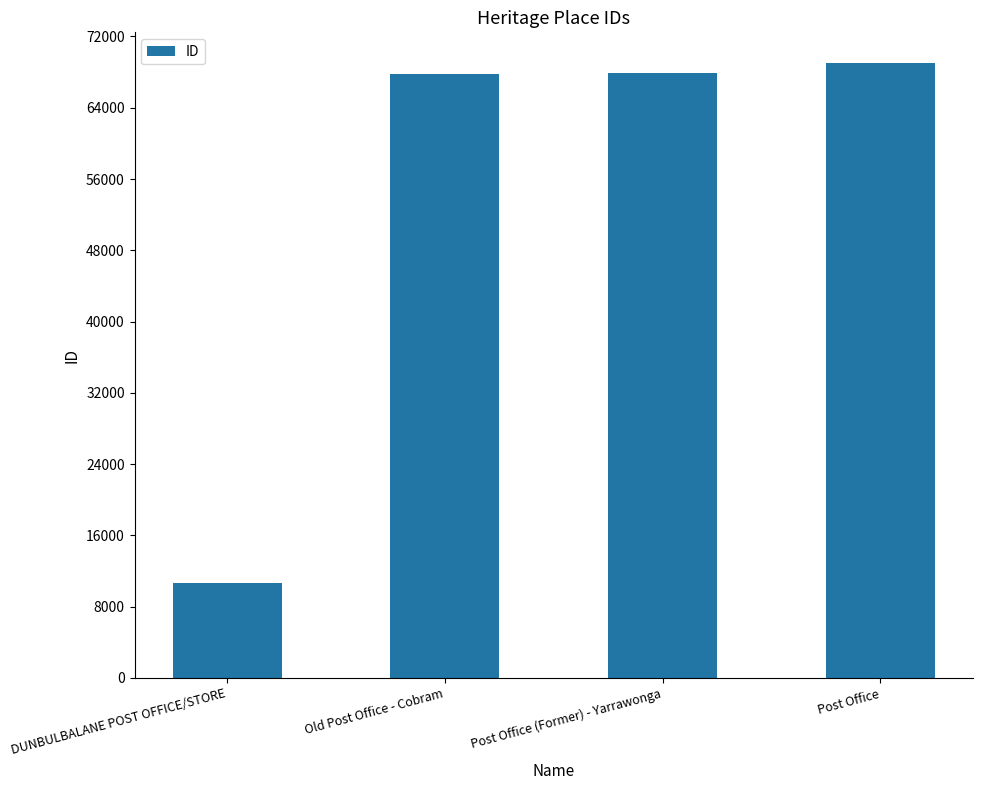

What is the sum of the values at DUNBULBALANE POST OFFICE/STORE and Old Post Office - Cobram?

78444